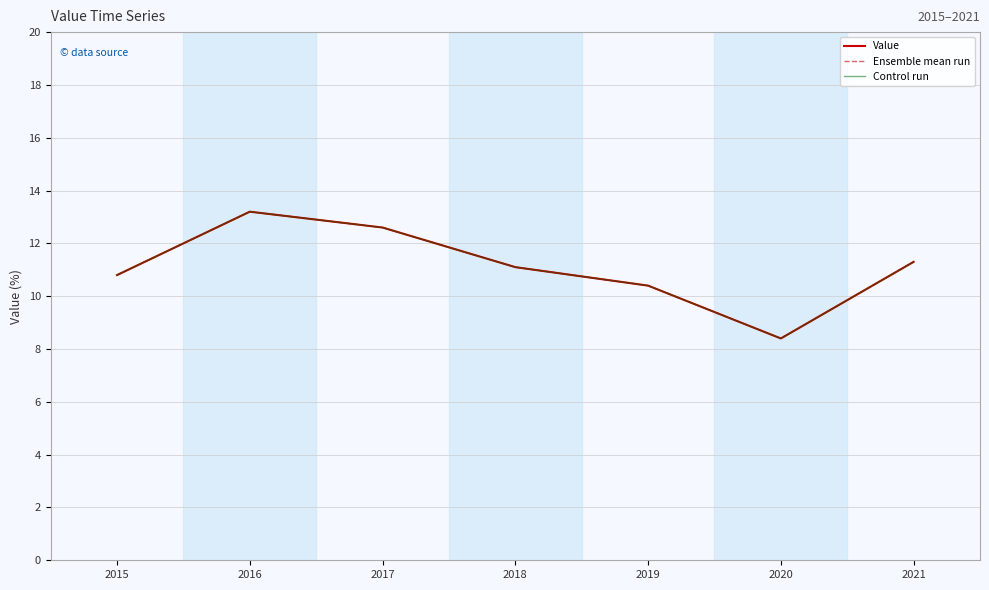

Does the chart display data point markers on the line(s)?

No